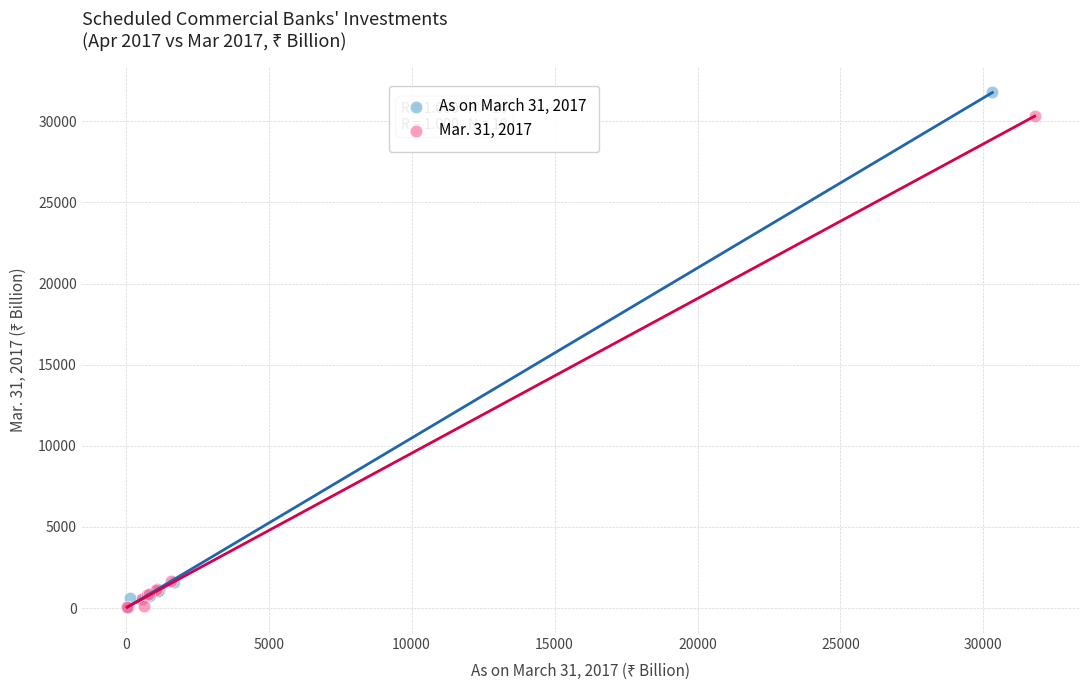

Which series contains the highest Y value?

As on March 31, 2017